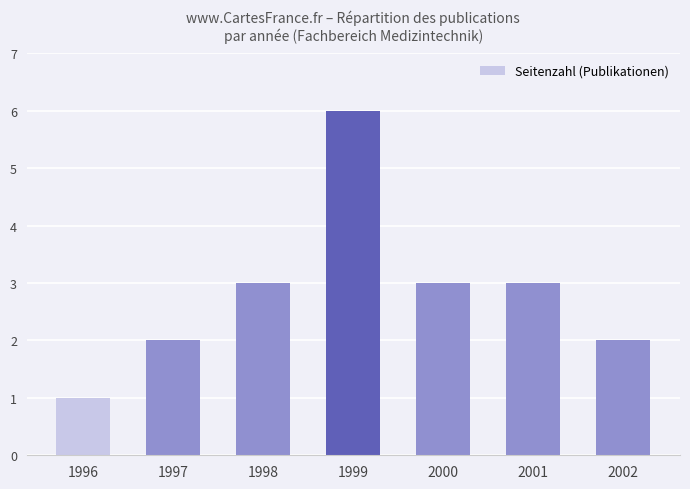

What is the difference between the maximum and minimum values?

5